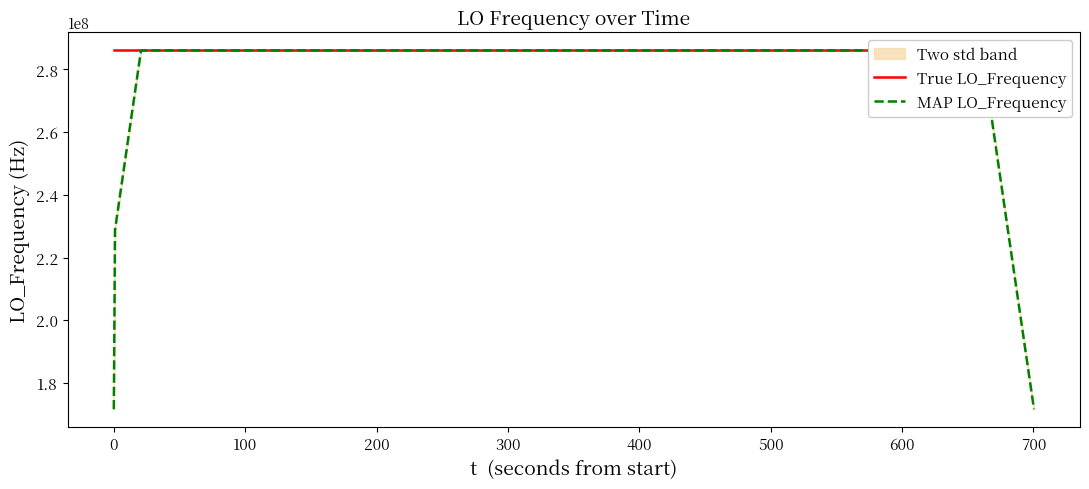

What is the difference between the maximum and minimum values in the True LO_Frequency series?

7.9